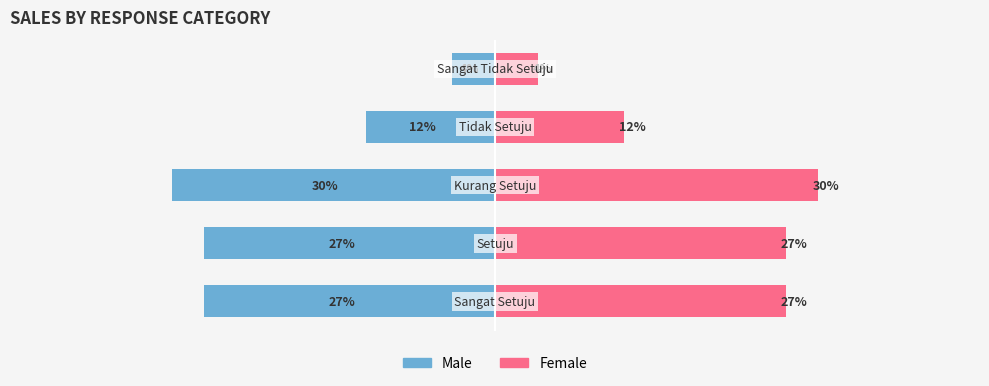

How many groups of bars are there?

5